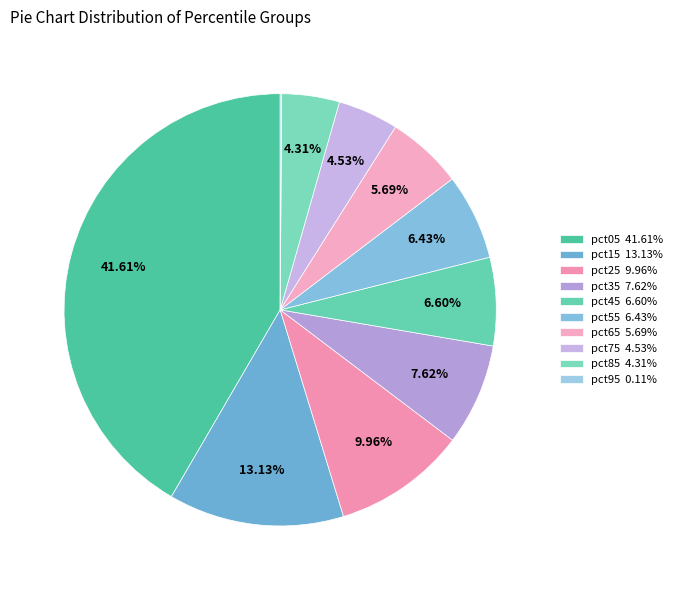

The pct65 slice represents 1% of the pie. True or false?

False